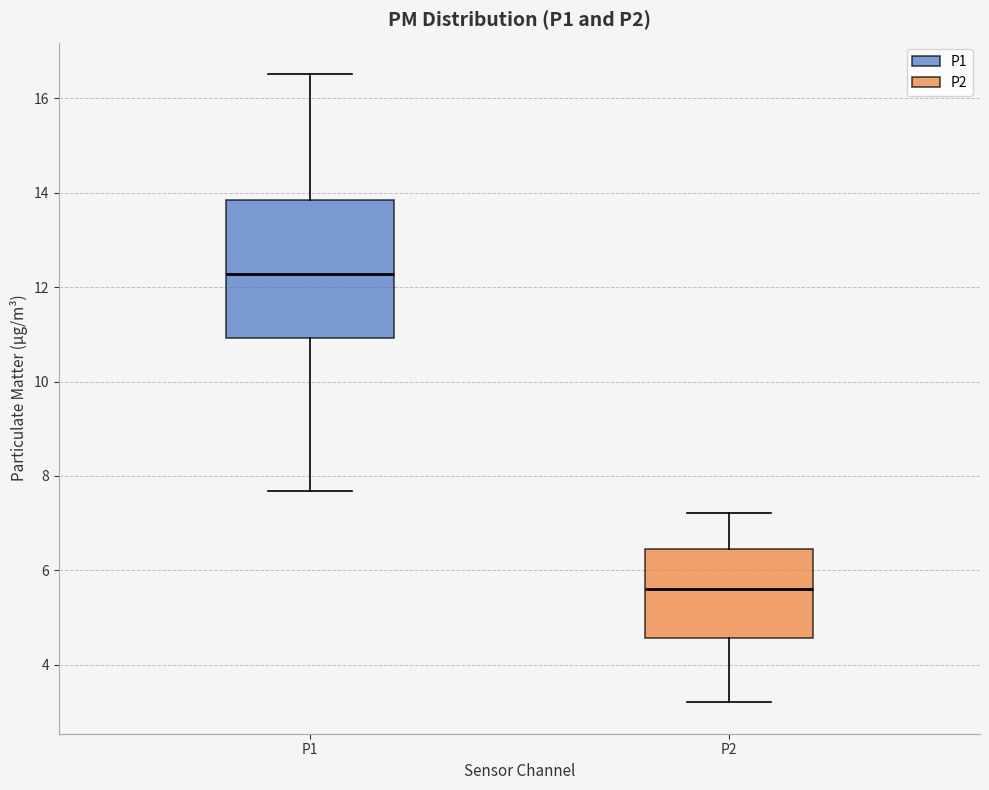

Reading left to right, transcribe this box plot: for each box, give where its median line is, the range the box spans, and where its two whiskers end, as read against the y-axis. The values are not printed on the chart, so give them approximately, as read against the axis.

P1: median 12.2, box 11.0 to 13.8, whiskers 7.6 to 16.6
P2: median 5.6, box 4.6 to 6.4, whiskers 3.2 to 7.2